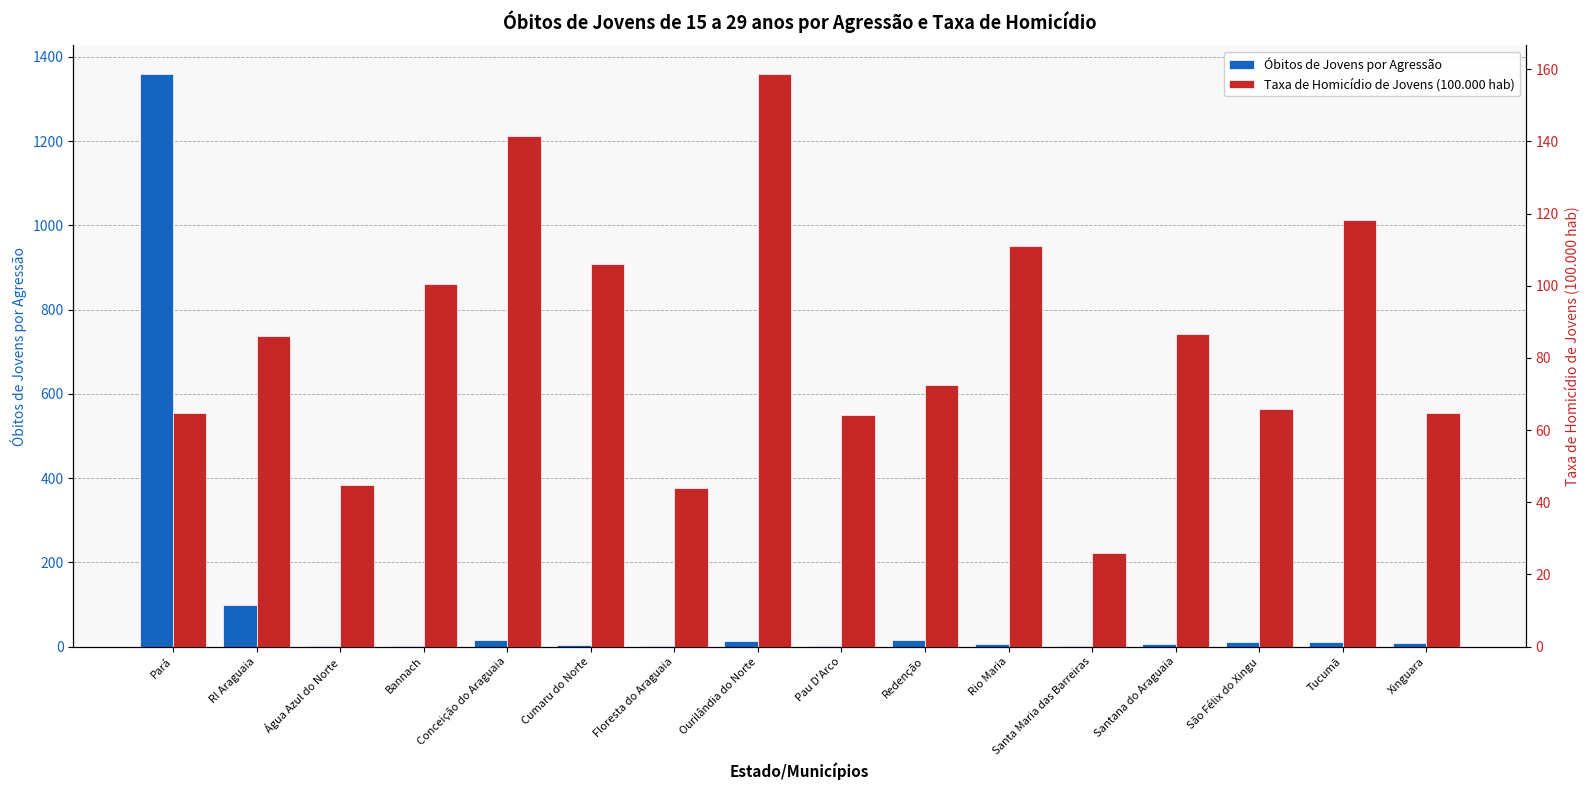

Rank the series by their average value, from lowest to highest.

Taxa de Homicídio de Jovens (100.000 hab), Óbitos de Jovens por Agressão